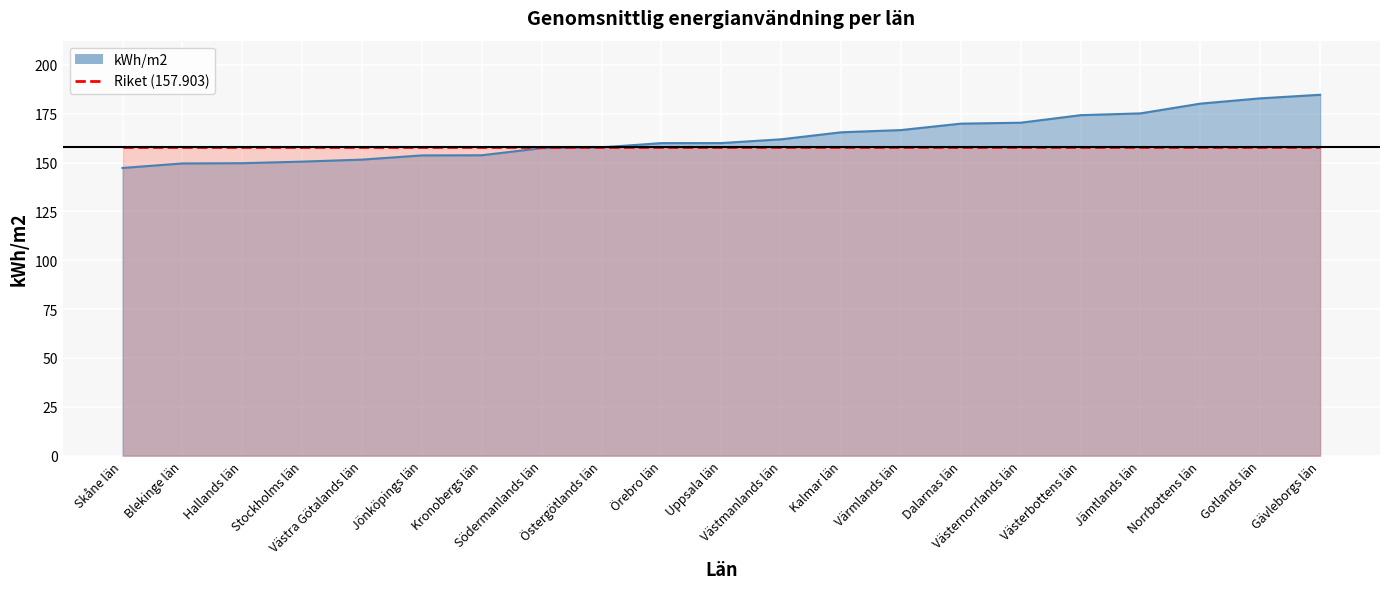

True or false: there are more than 2 points higher than both neighbors.

False